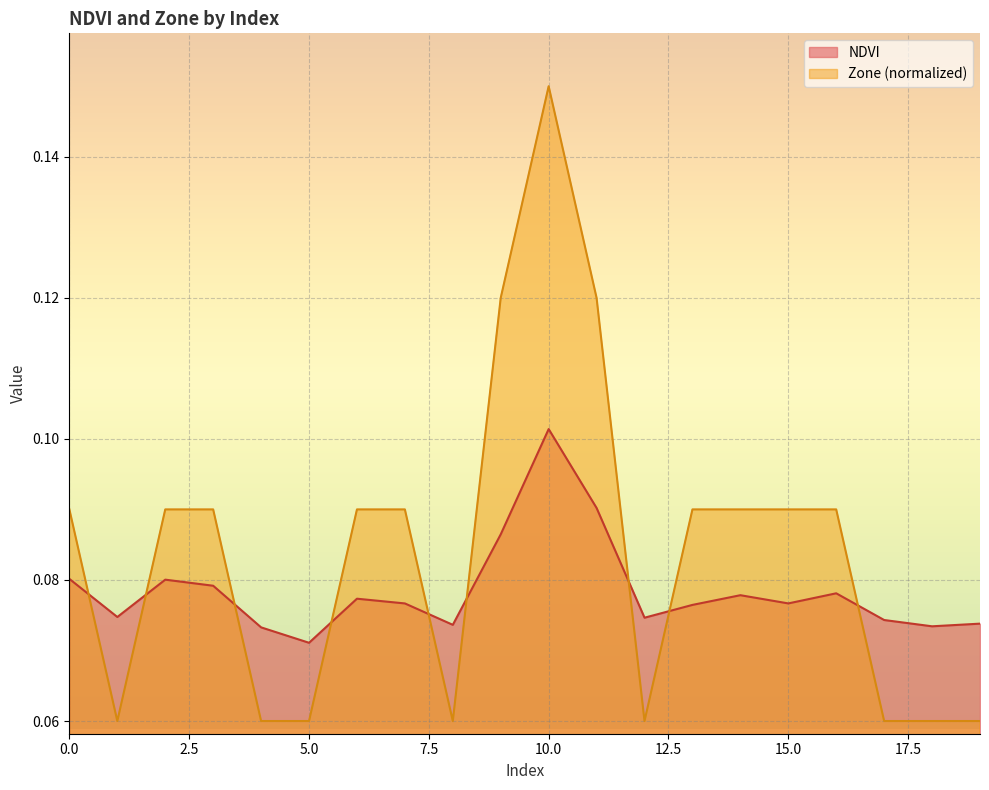

Which series has the largest total across all categories?

Zone (normalized)